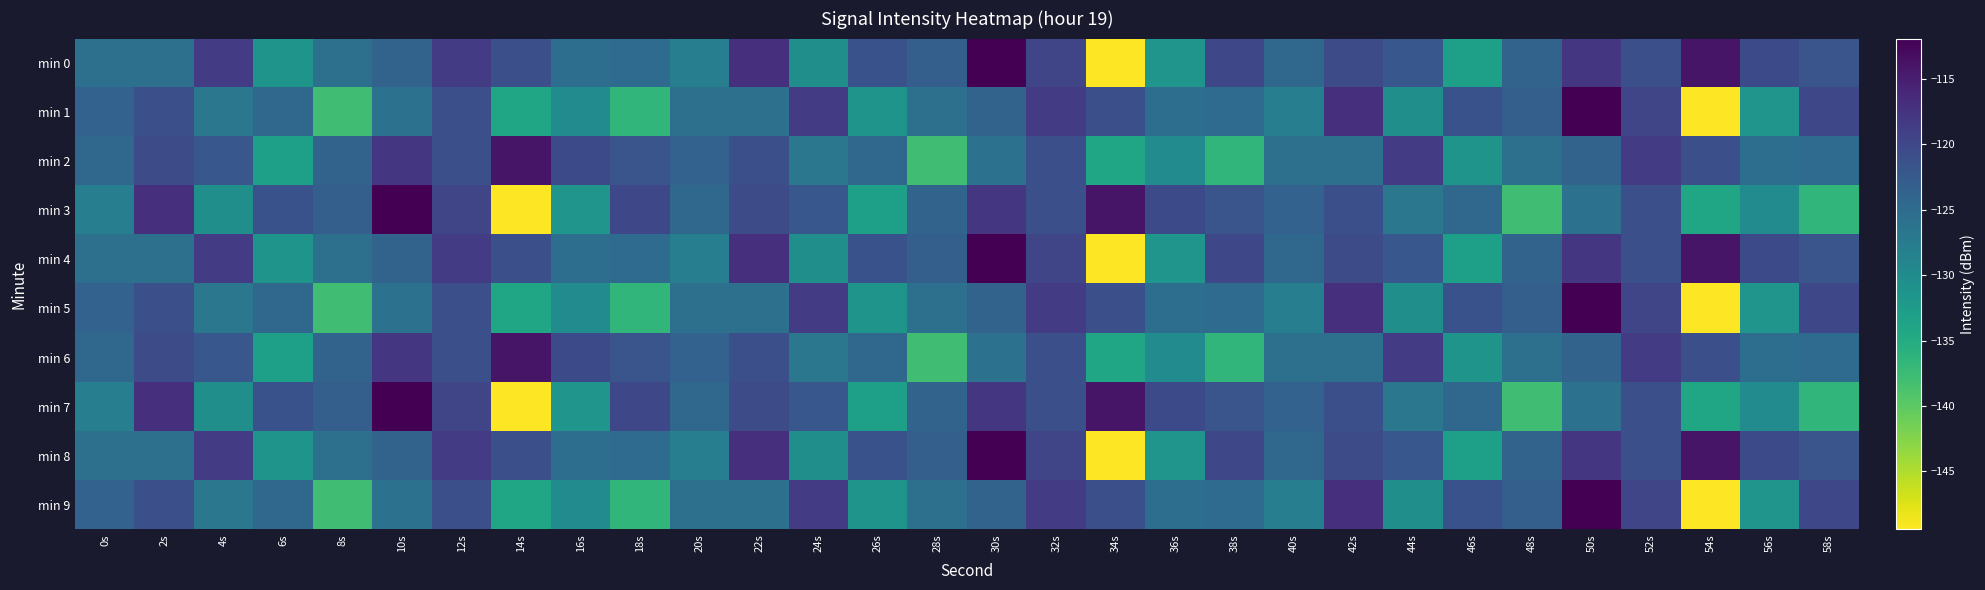

Which series changed the most between 18s and 50s?

min 1